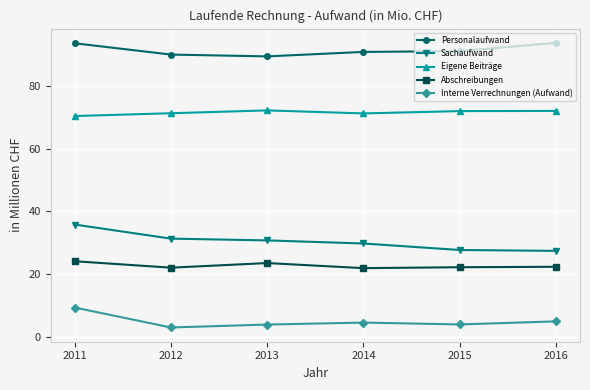

Is this an area chart (filled region under the line)?

No